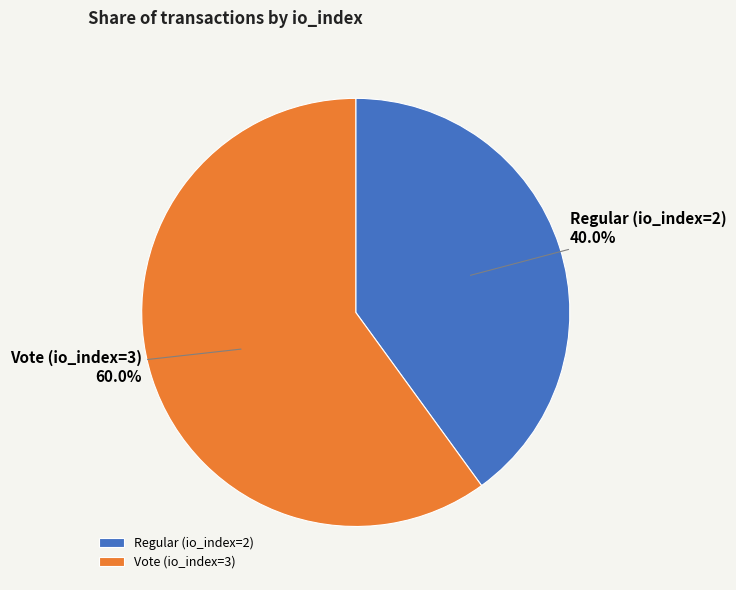

What is the smallest slice in the pie chart?

Regular (io_index=2)